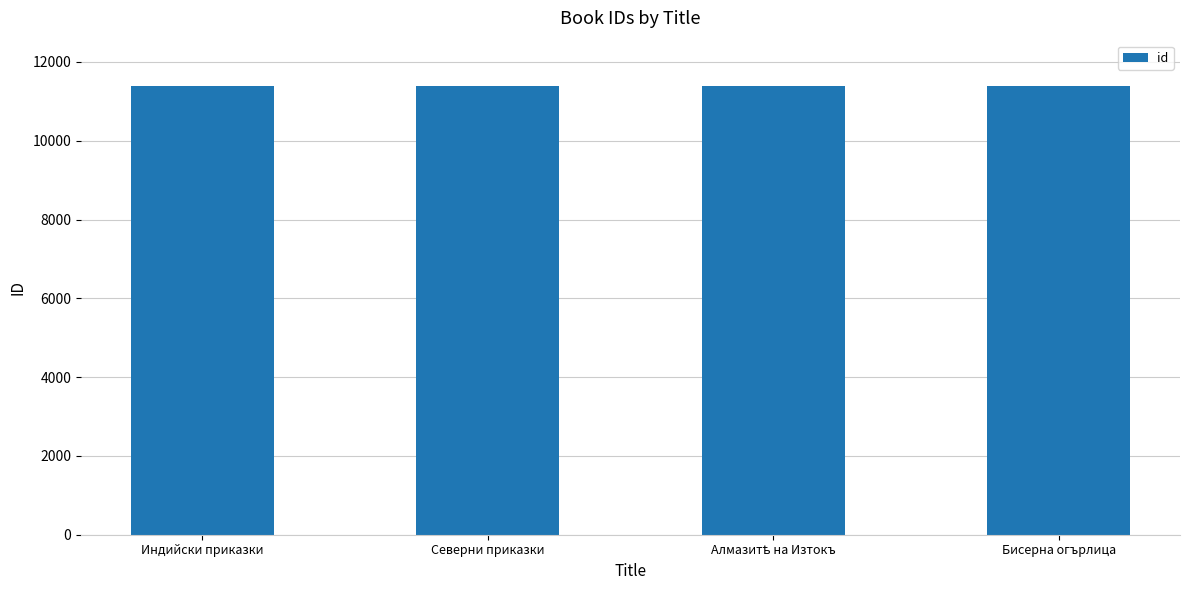

The chart shows a value of 11398 at Индийски приказки. True or false?

True